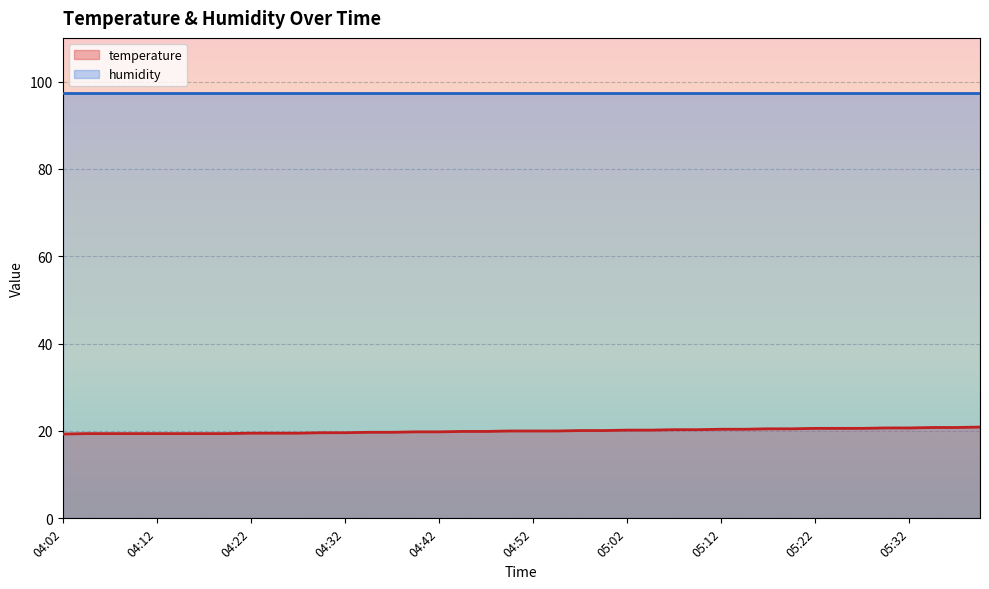

List the labels in order of value, smallest first.

04:02, 04:04, 04:07, 04:09, 04:12, 04:14, 04:17, 04:19, 04:22, 04:24, 04:27, 04:29, 04:32, 04:34, 04:37, 04:39, 04:42, 04:44, 04:47, 04:49, 04:52, 04:54, 04:57, 04:59, 05:02, 05:04, 05:07, 05:09, 05:12, 05:14, 05:17, 05:19, 05:22, 05:24, 05:27, 05:29, 05:32, 05:34, 05:37, 05:40